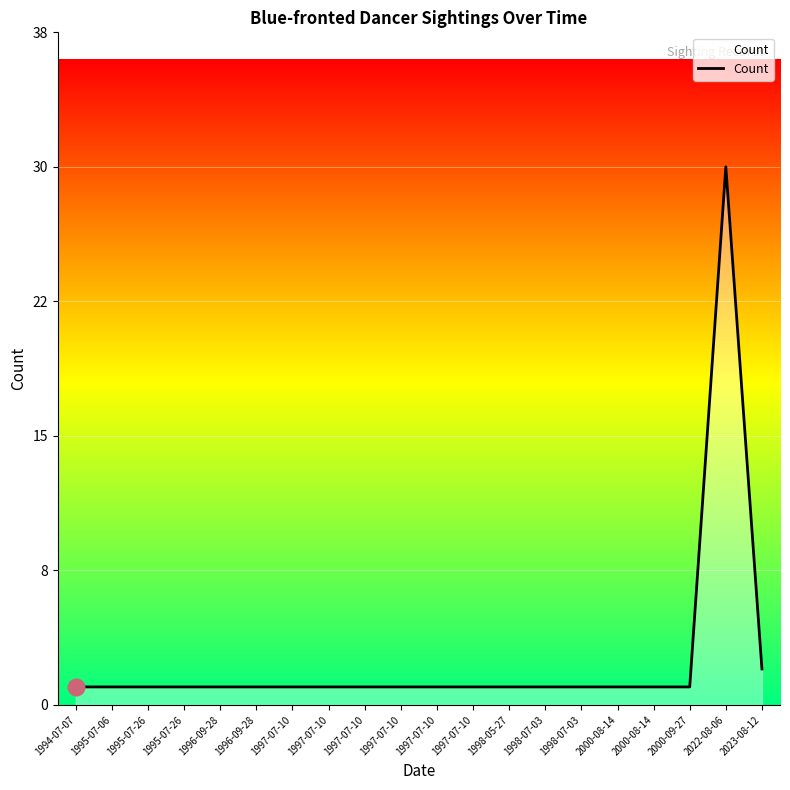

True or false: the data shows 1 at 2023-08-12.

False